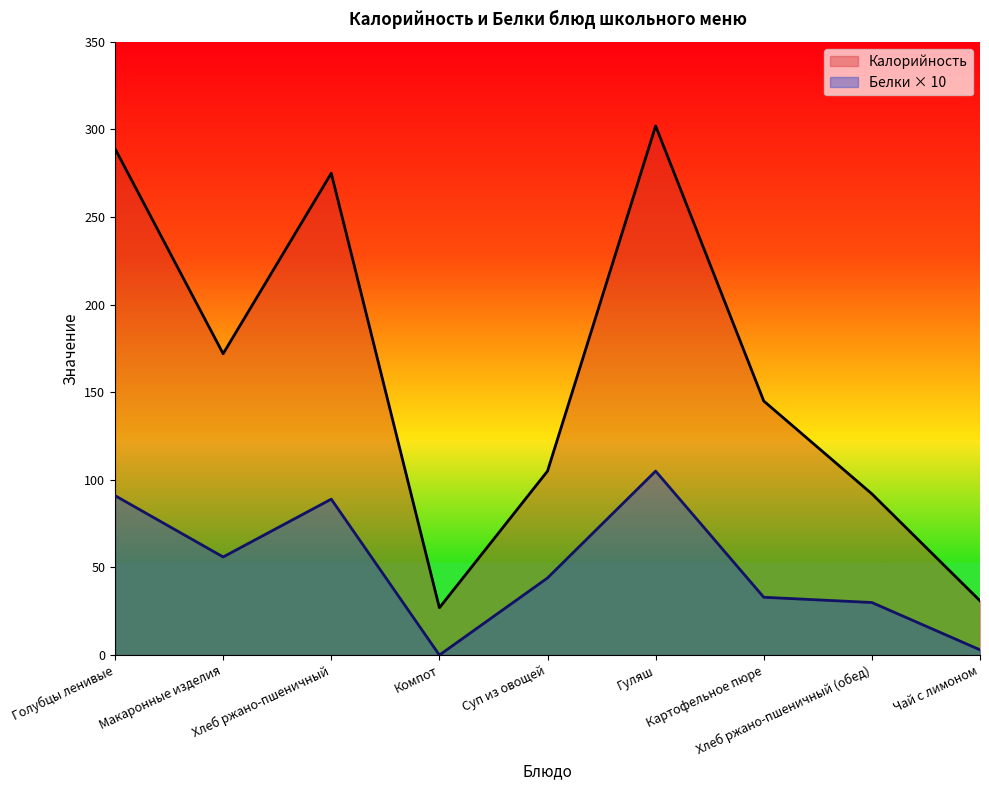

Reading left to right, what are all the values shown in this chart?

Калорийность: 289	172	275	27	105	302	145	92	31
Белки: 91	56	89	0	44	105	33	30	3